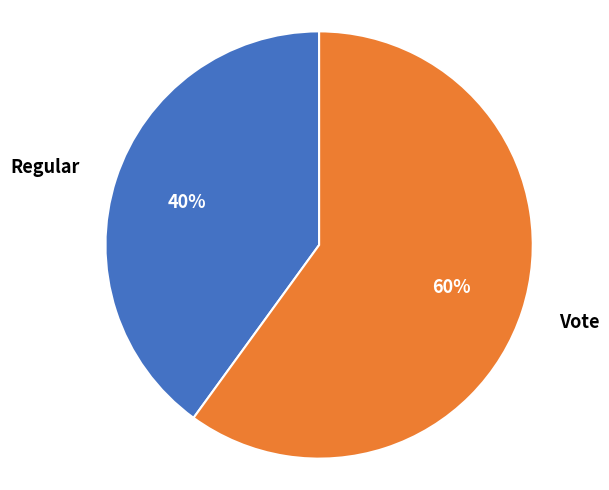

To the nearest percent, what portion does Regular represent?

40%